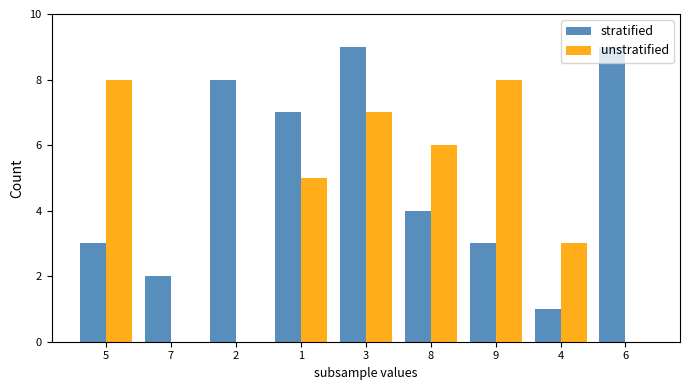

True or false: stratified has a value of 3 at 9.

True